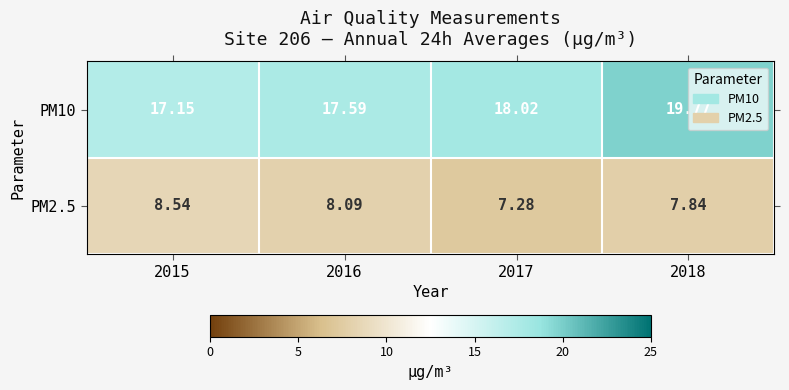

Is the value of PM2.5 at 2017 greater than the value of PM10 at 2017?

No